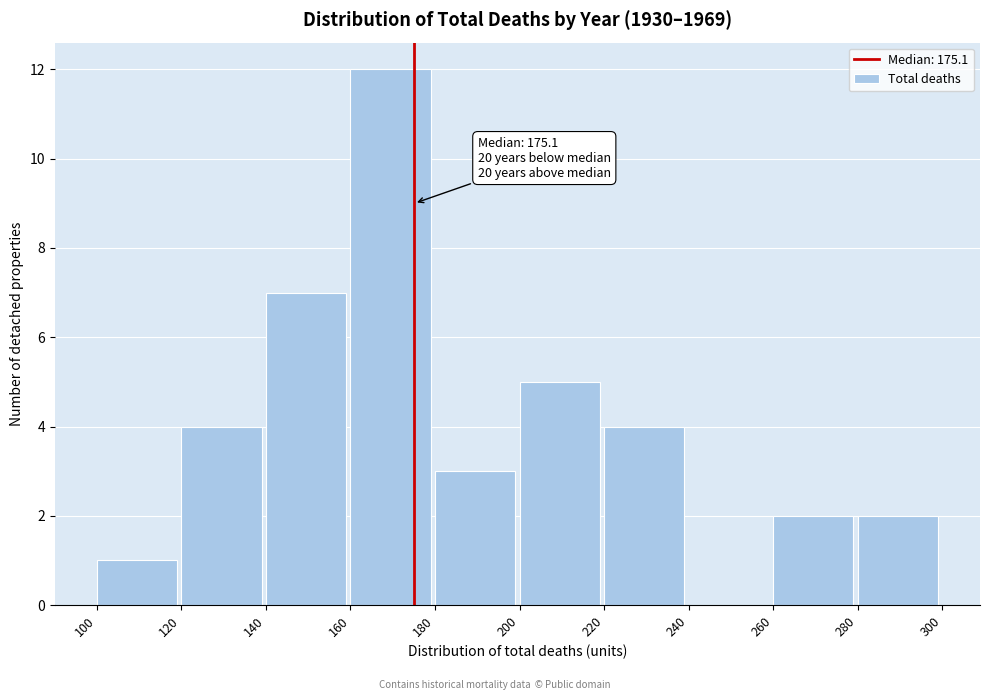

Over which range of the x-axis is the bar tallest?

160 to 180